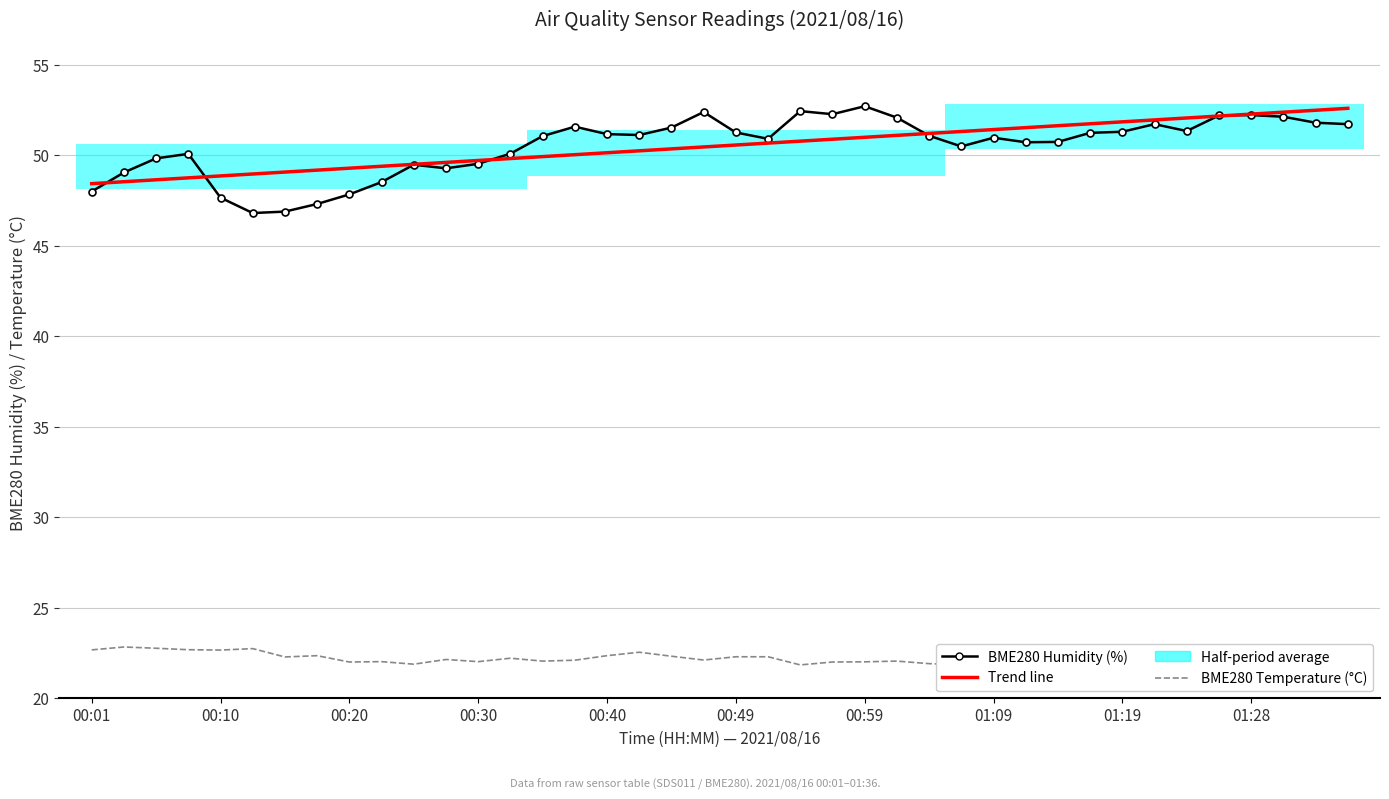

True or false: BME280 Humidity (%) and Trend line intersect in this chart.

True